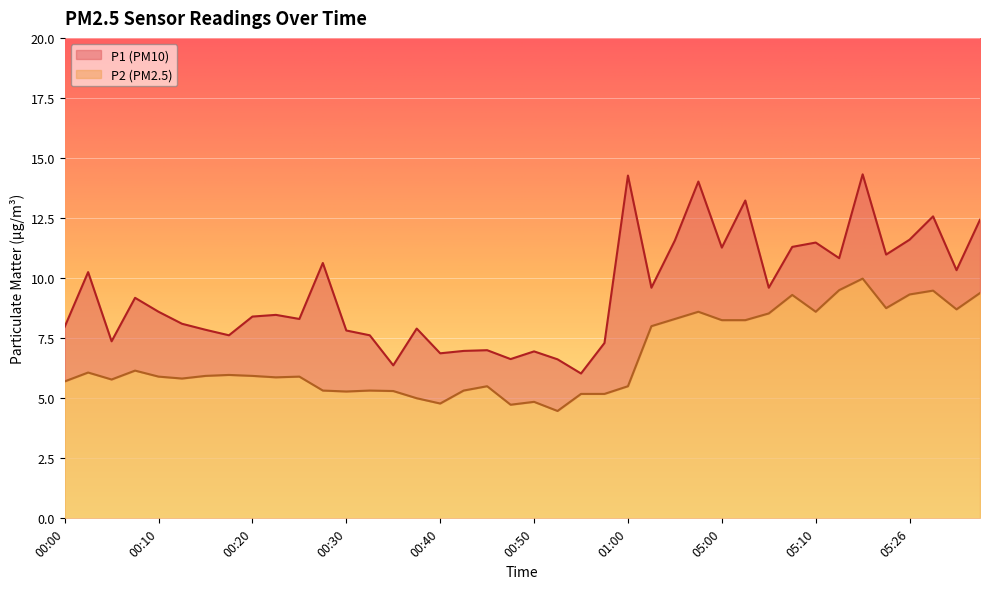

What is the total value across all series at 00:52?

11.1